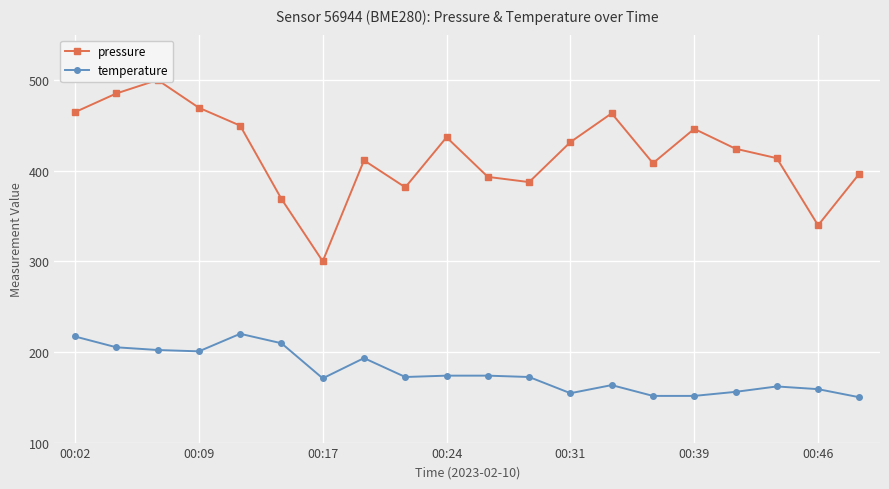

What is the sum of all pressure values?

8370.6